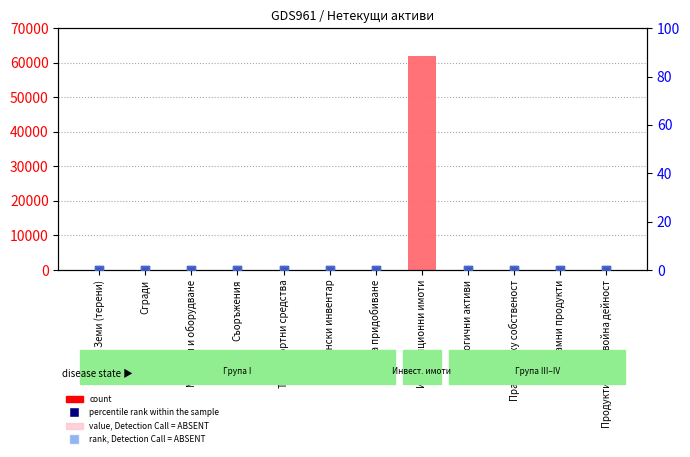

Which series has the widest spread of Y values?

count